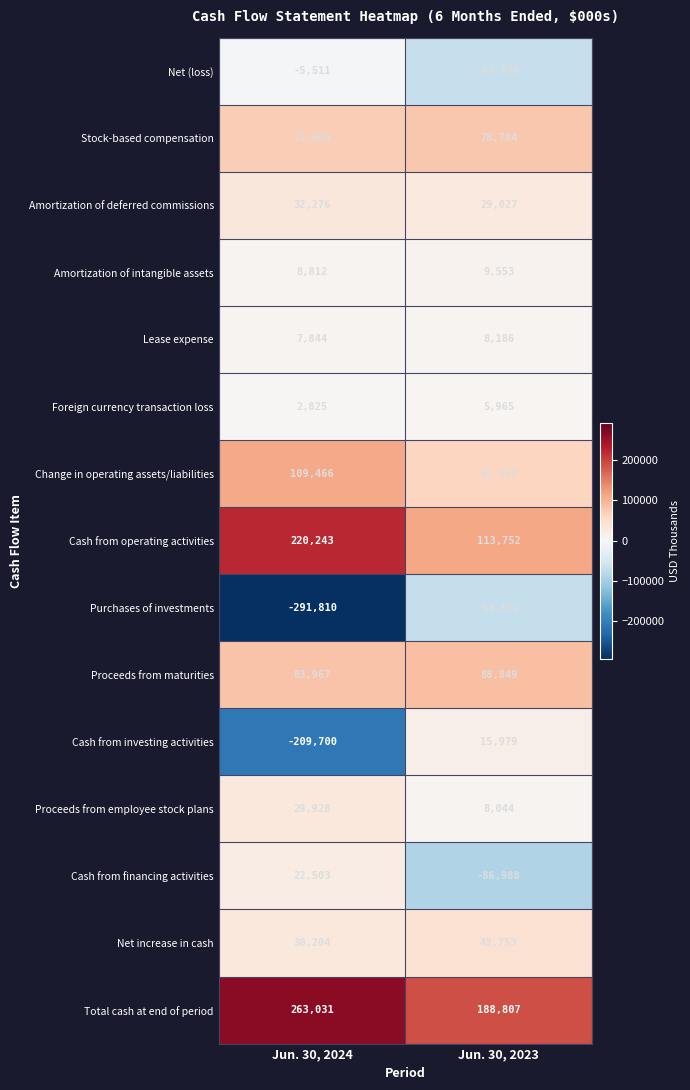

At which category is the sum across all series the highest?

Jun. 30, 2023